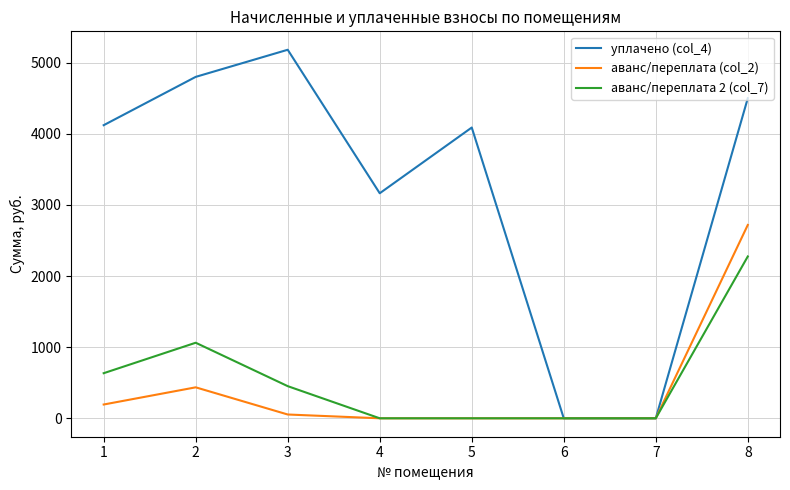

Rank the series at 8 from lowest to highest value.

аванс/переплата 2 (col_7), аванс/переплата (col_2), уплачено (col_4)